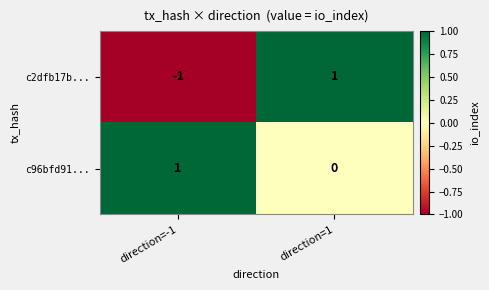

True or false: c2dfb17b... has a value of 1 at direction=1.

True